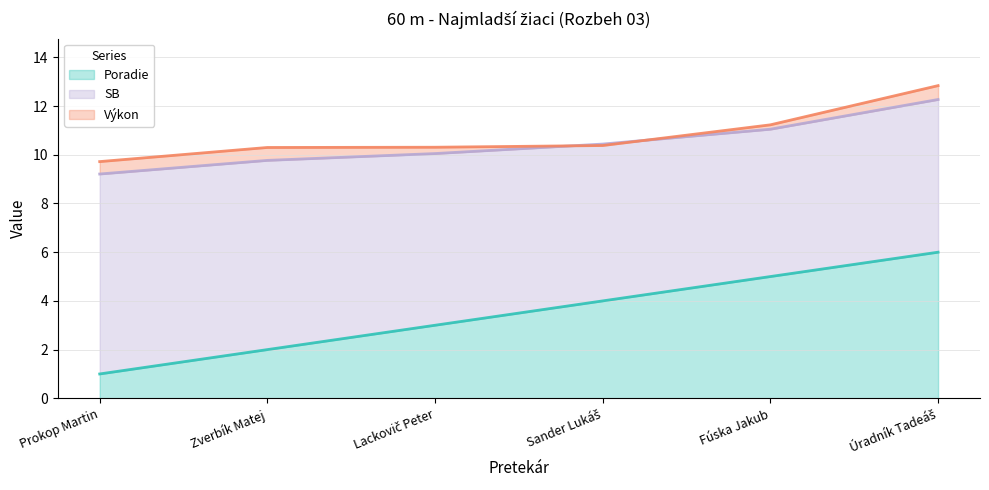

What is the average value of the SB series?

10.5